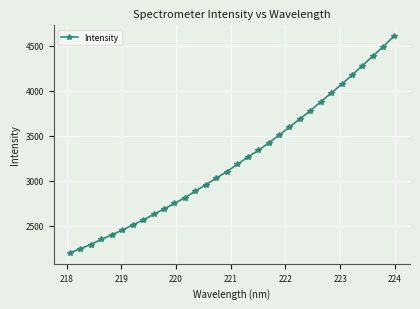

What is the value of the 30th point from the left?

4386.0